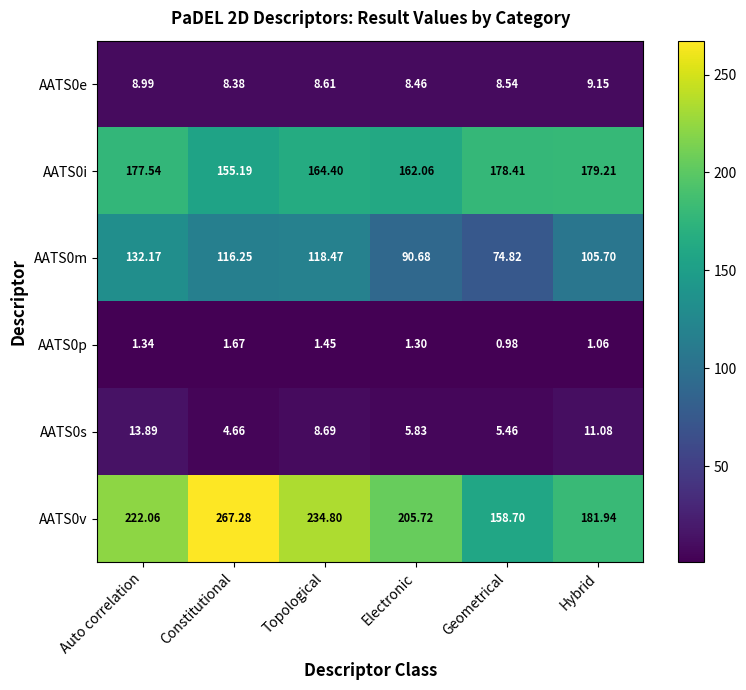

At which label does AATS0s first exceed 8?

Auto correlation